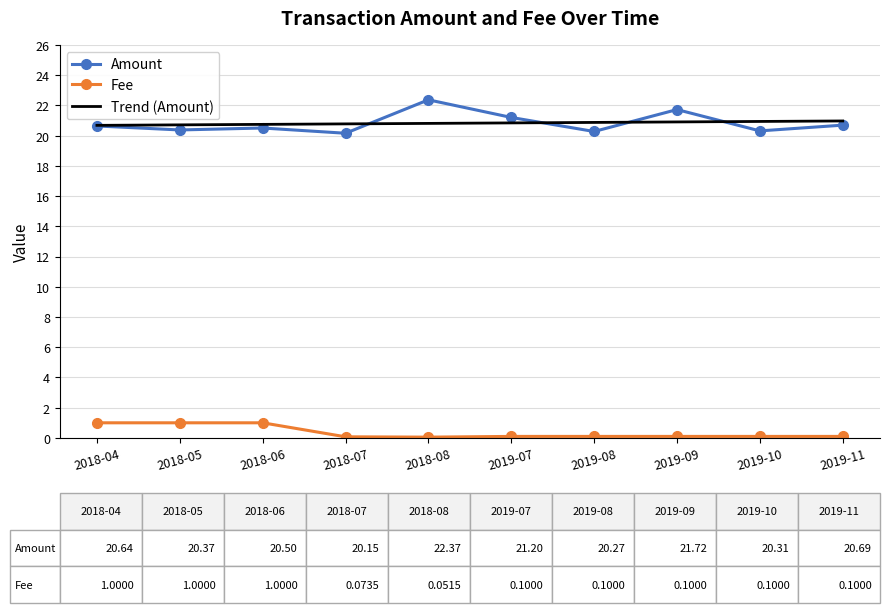

What position from the left is 2018-05?

2